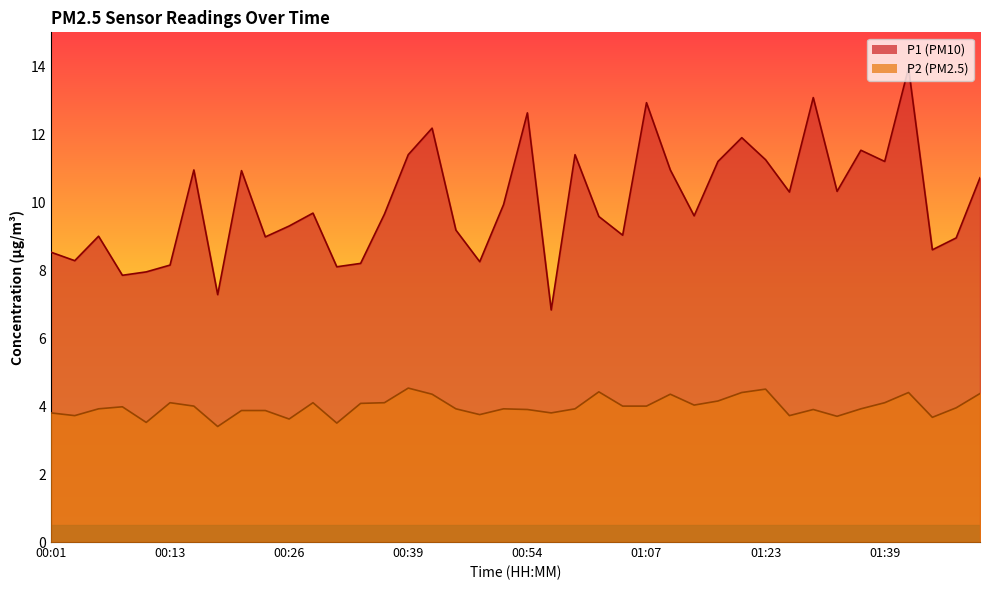

What is the label of the 23rd point from the right?

00:47